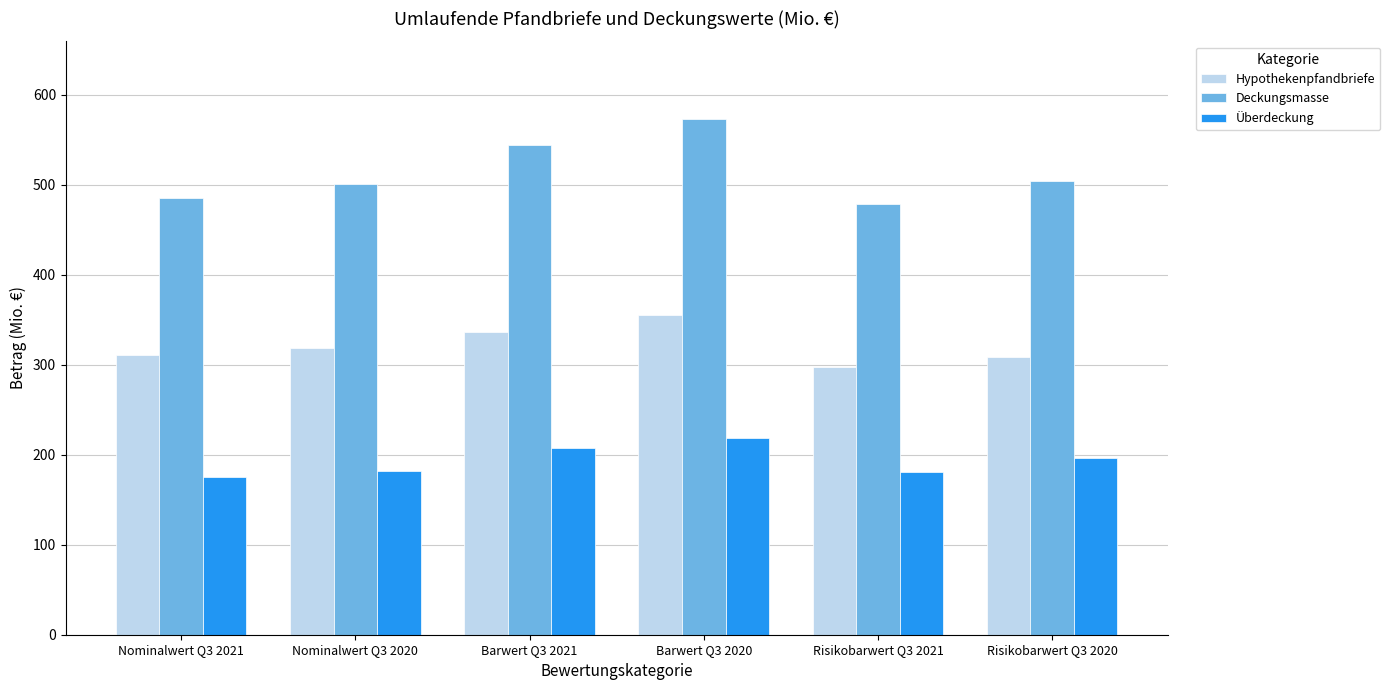

Which series has the largest range (max minus min)?

Deckungsmasse